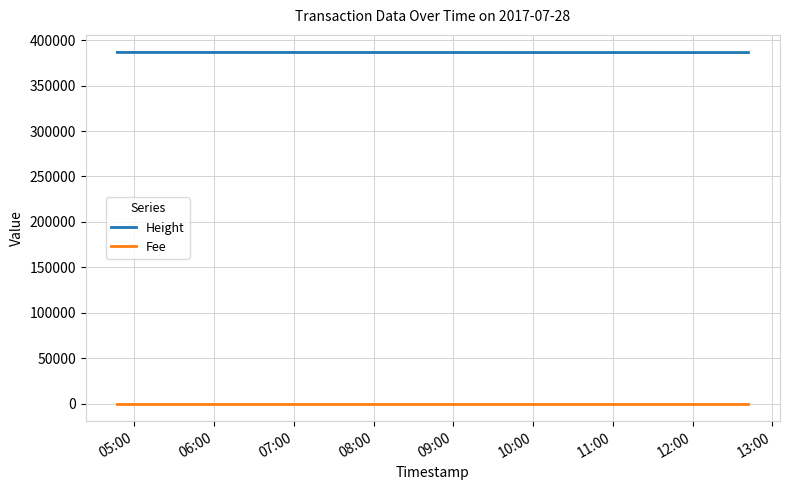

Rank the series by their average value, from highest to lowest.

Height, Fee